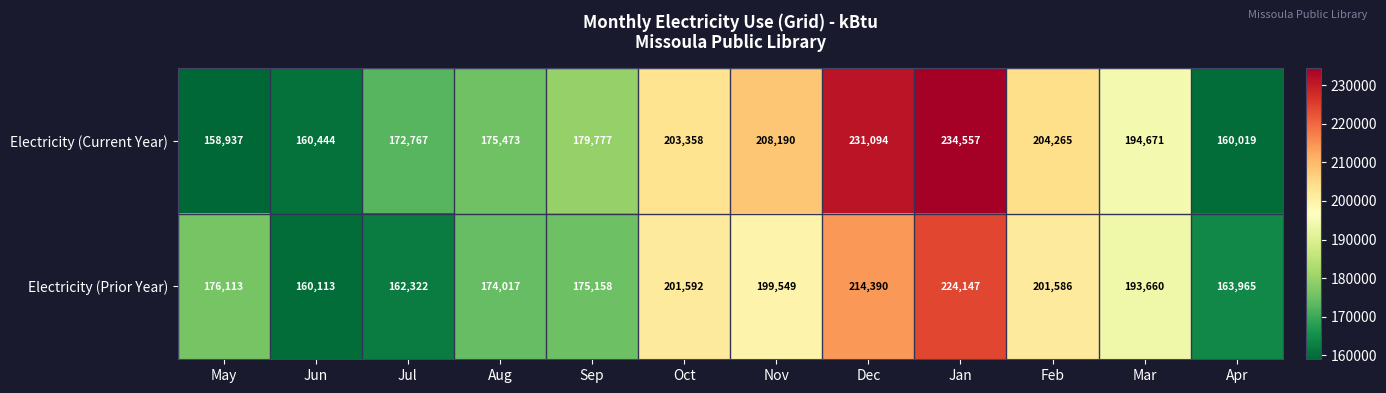

Reading left to right, list all the values displayed in this chart.

Electricity (Current Year): 158937	160444	172767	175473	179777	203358	208190	231094	234557	204265	194671	160019
Electricity (Prior Year): 176113	160113	162322	174017	175158	201592	199549	214390	224147	201586	193660	163965